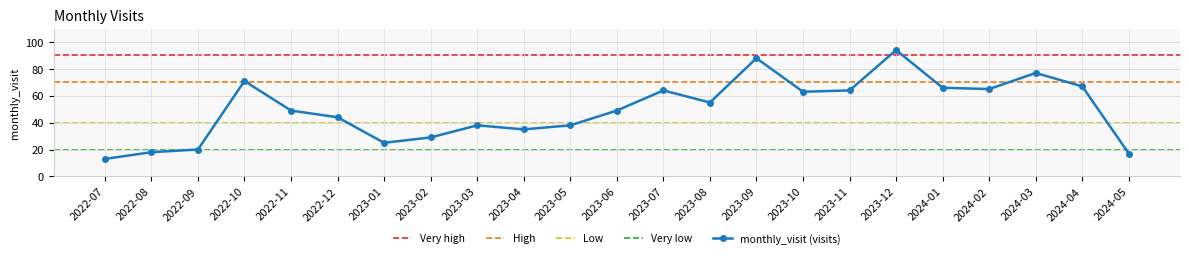

What is the difference between the values at 2023-10 and 2024-02?

2